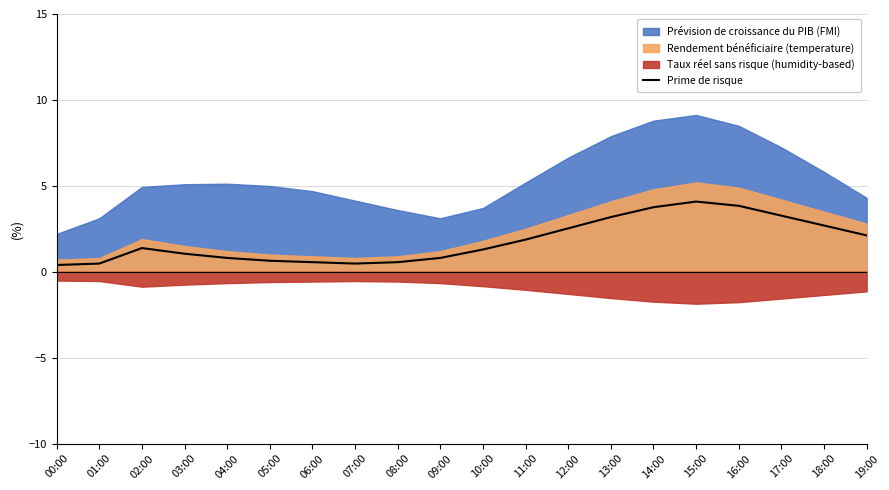

How many data points does each series have?

20